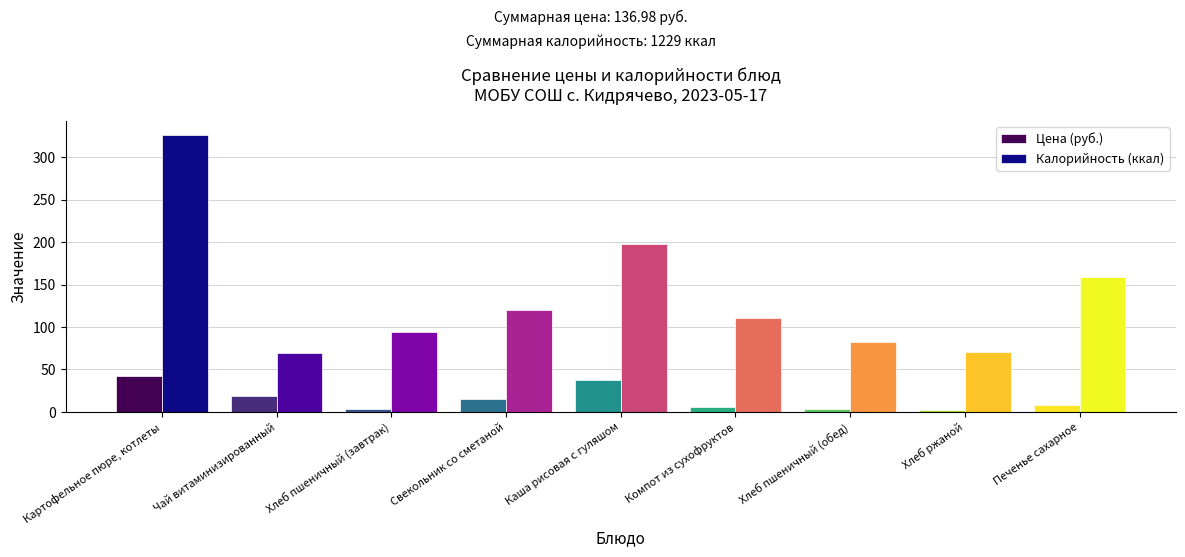

At which category is the sum across all series the highest?

Картофельное пюре, котлеты